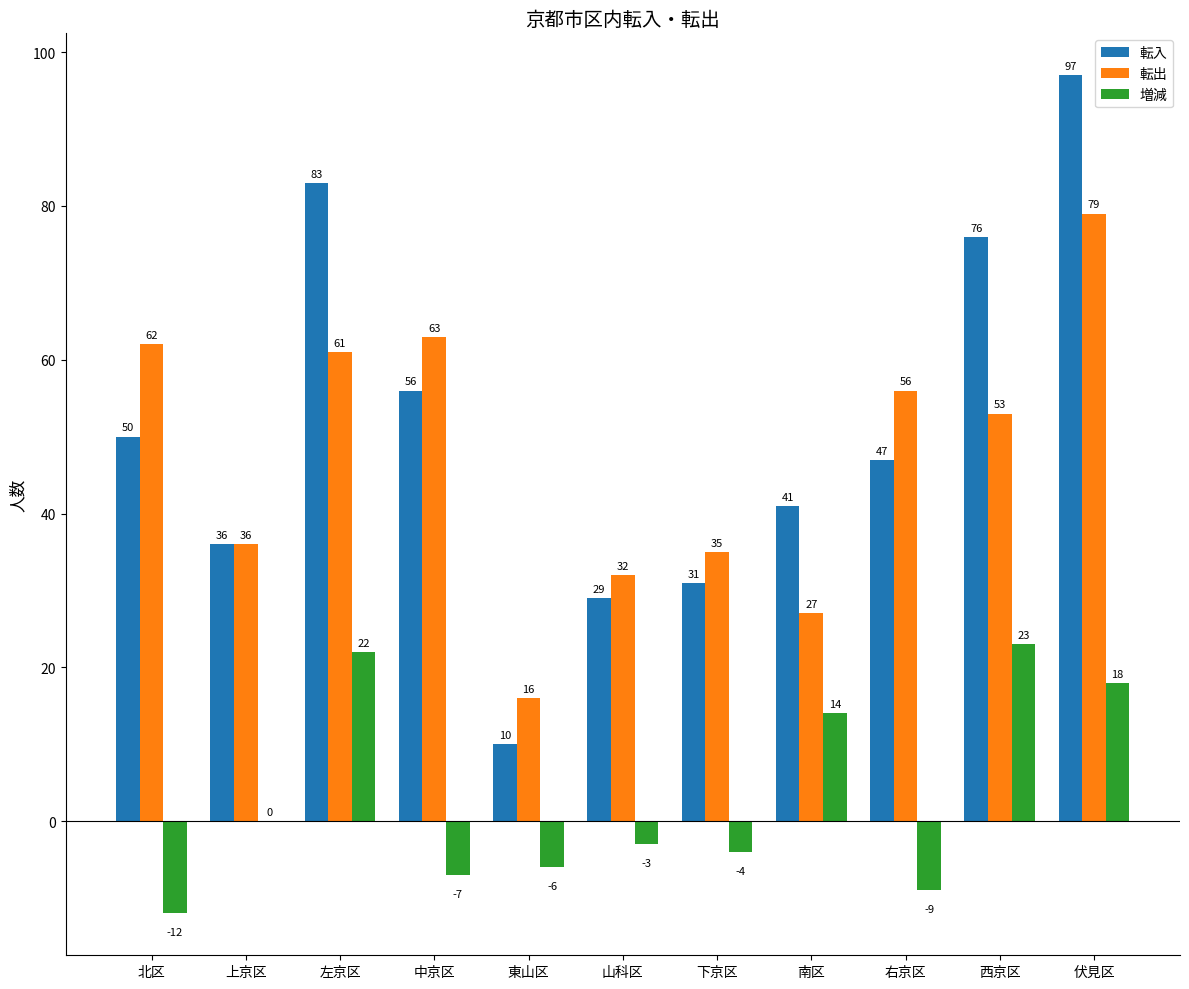

Reading left to right, extract all data points from this chart.

転入: 北区=50	上京区=36	左京区=83	中京区=56	東山区=10	山科区=29	下京区=31	南区=41	右京区=47	西京区=76	伏見区=97
転出: 北区=62	上京区=36	左京区=61	中京区=63	東山区=16	山科区=32	下京区=35	南区=27	右京区=56	西京区=53	伏見区=79
増減: 北区=-12	上京区=0	左京区=22	中京区=-7	東山区=-6	山科区=-3	下京区=-4	南区=14	右京区=-9	西京区=23	伏見区=18